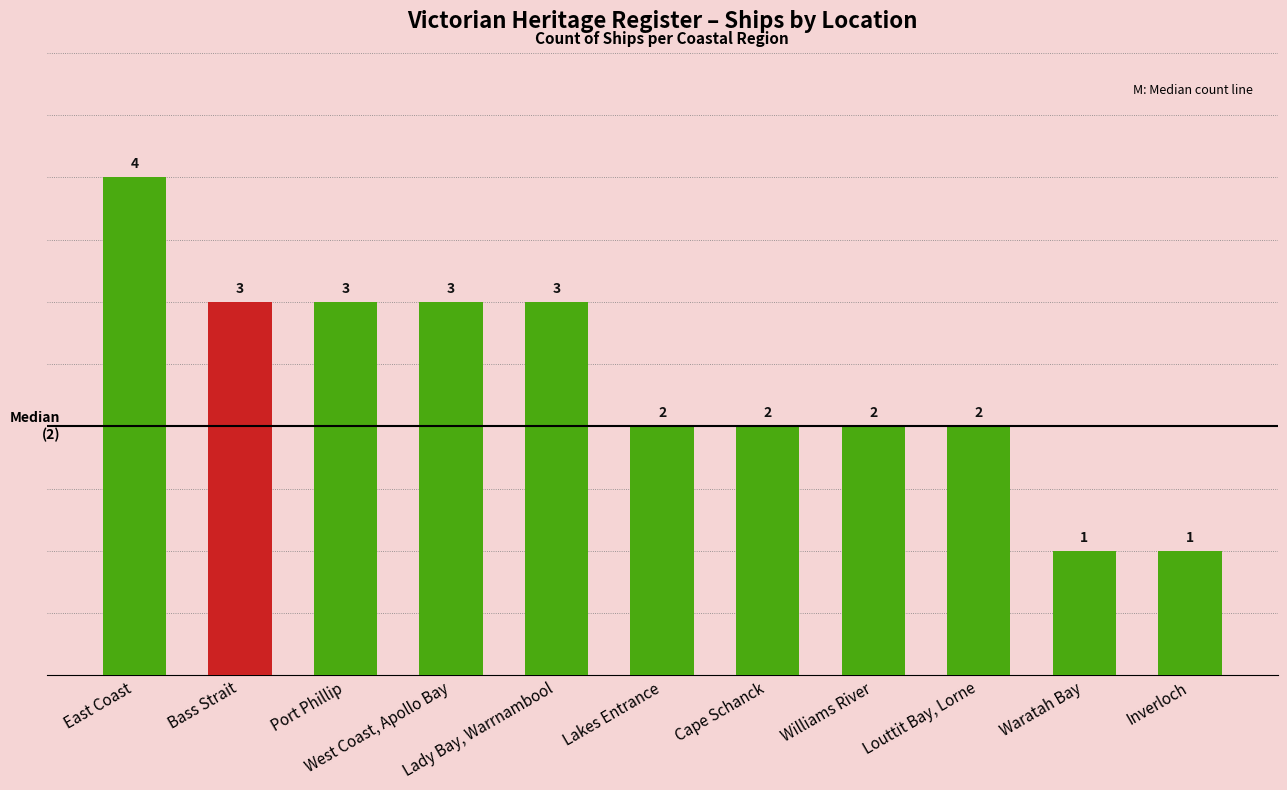

Count the values in the range 2 to 3.

8